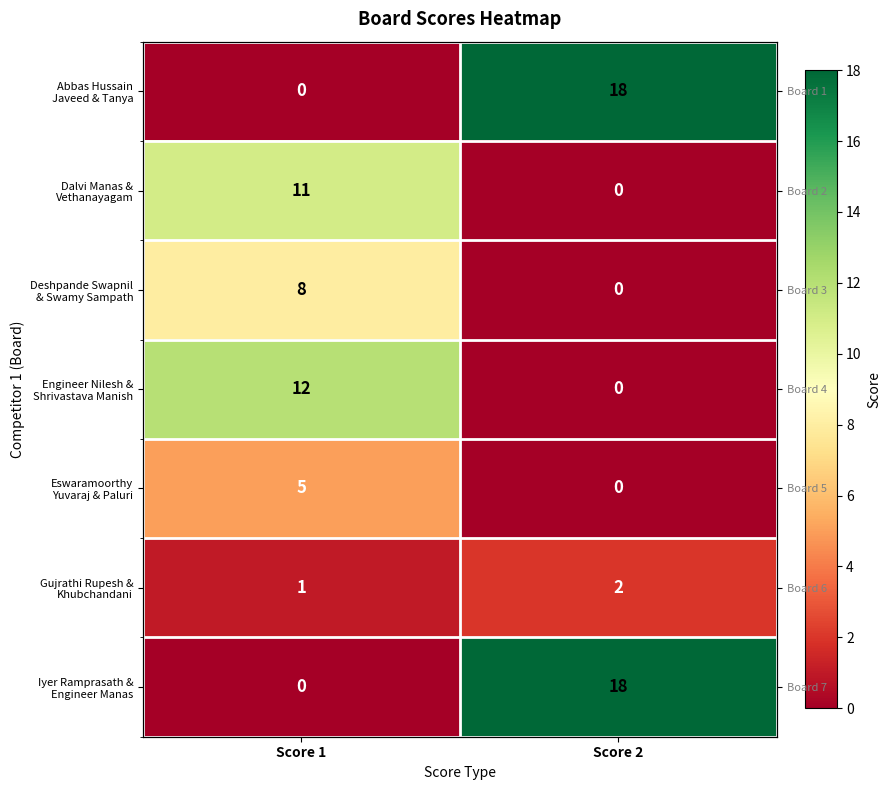

True or false: Abbas Hussain Javeed & Tanya has a value of 0 at Score 1.

True